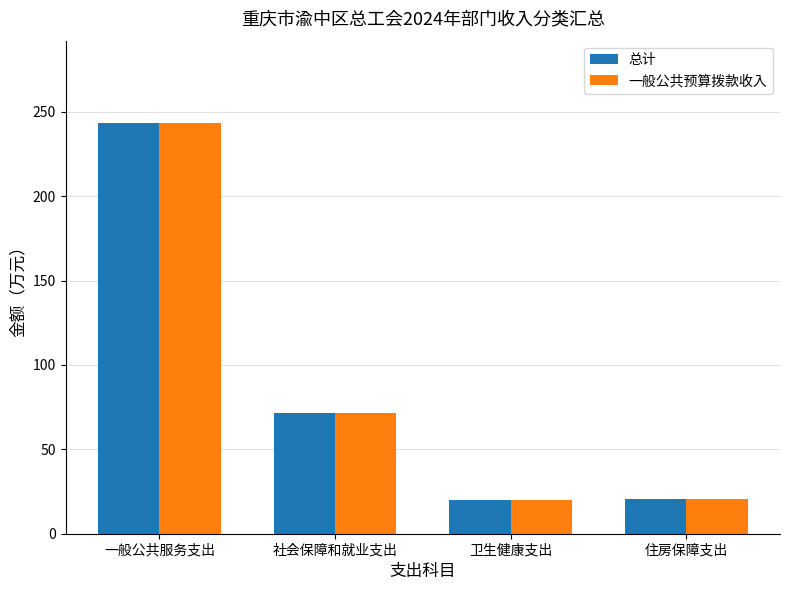

What is the lowest value of the 总计 series?

19.9